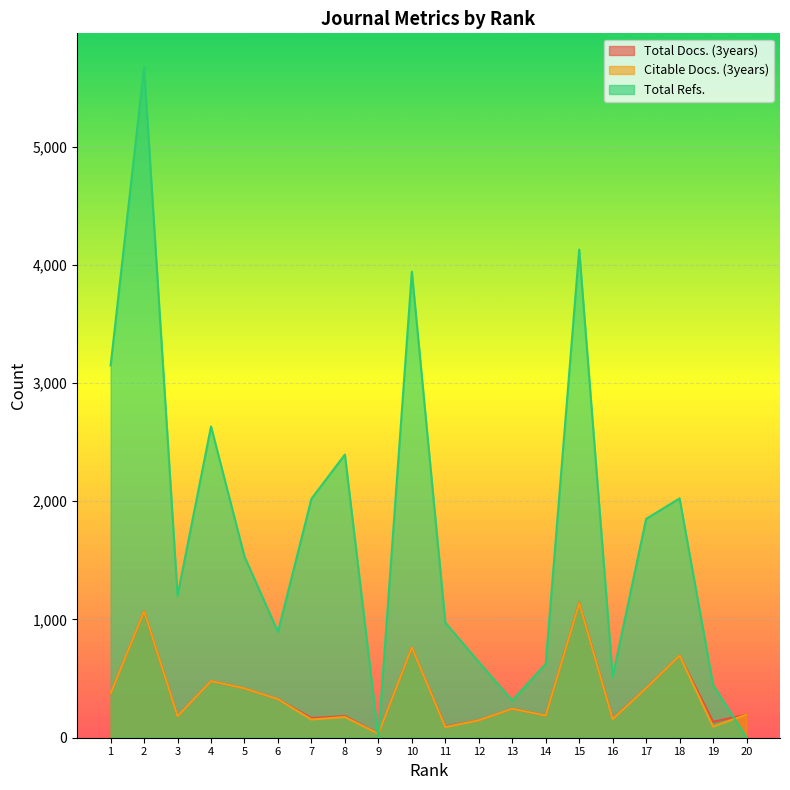

Which category has the highest value in the Citable Docs. (3years) series?

15